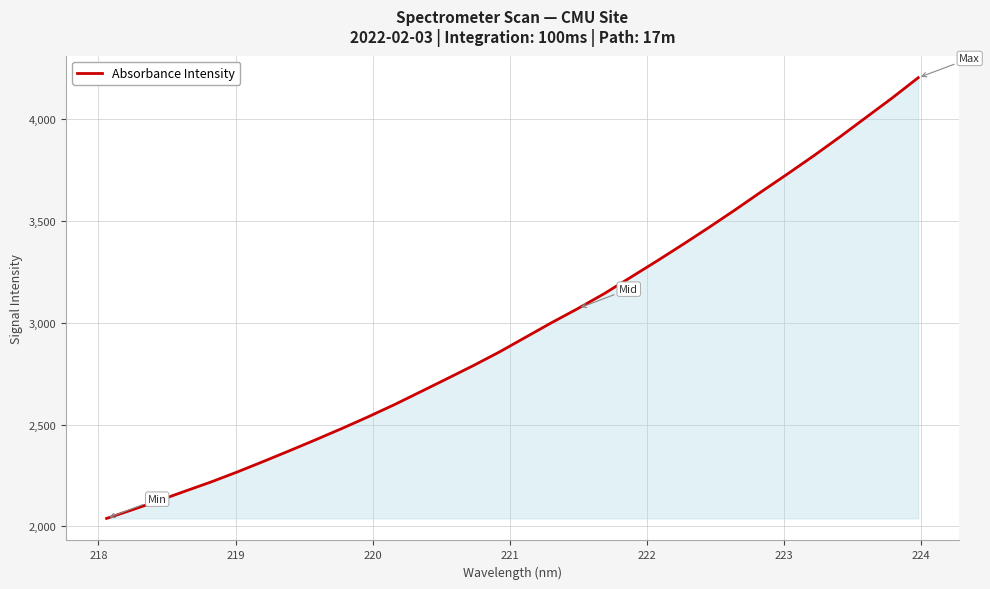

What is the difference between the maximum and minimum values?

2165.0